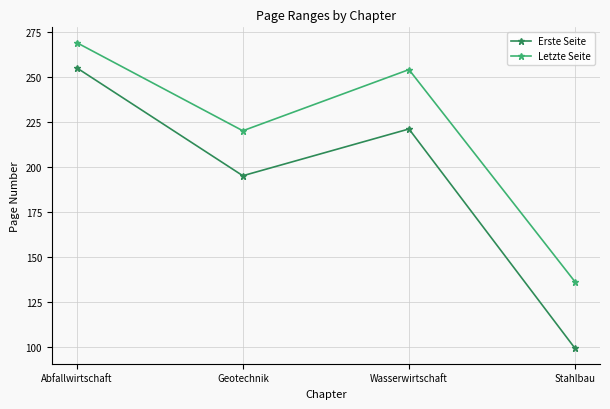

What position from the right is Wasserwirtschaft?

2